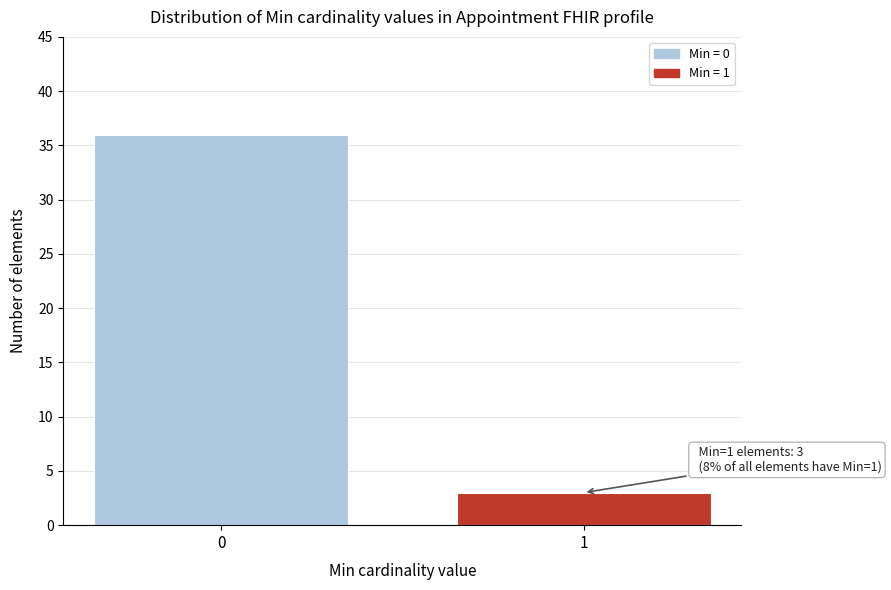

Reading left to right, list all the values displayed in this chart.

36	3